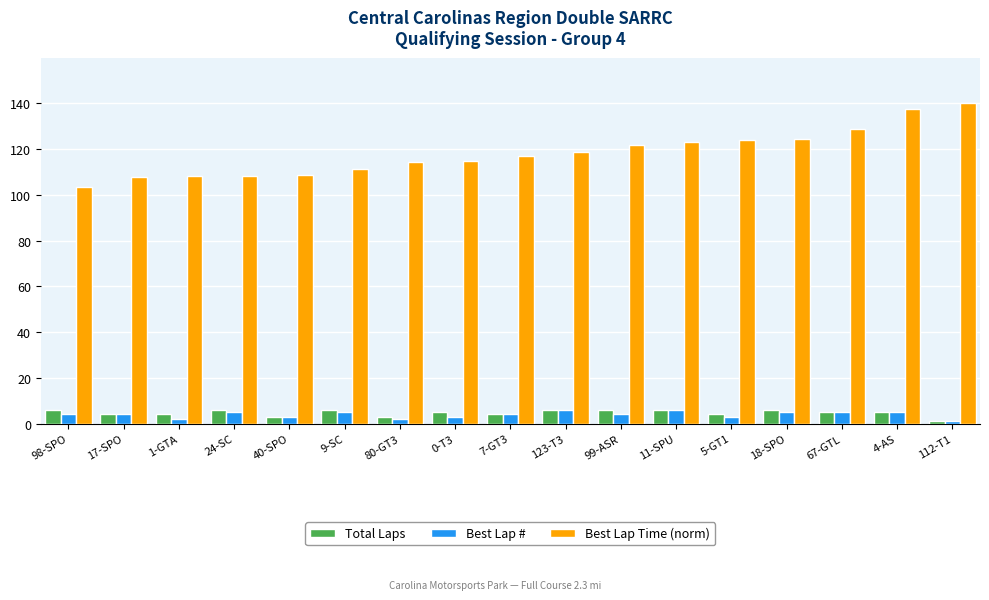

What is the difference between the maximum and minimum values in the Best Lap # series?

5.0